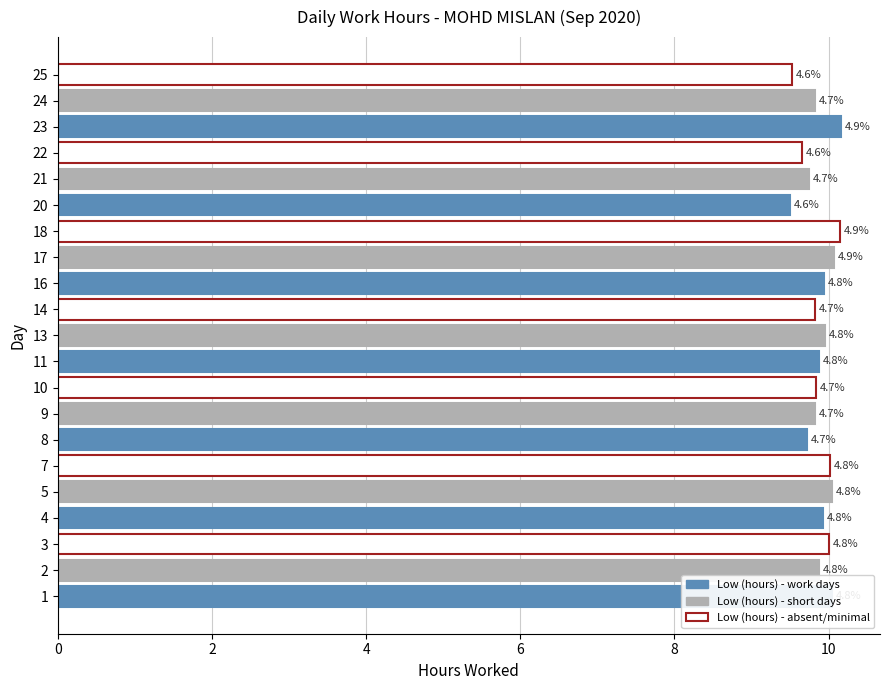

What is the smallest value displayed?

9.5